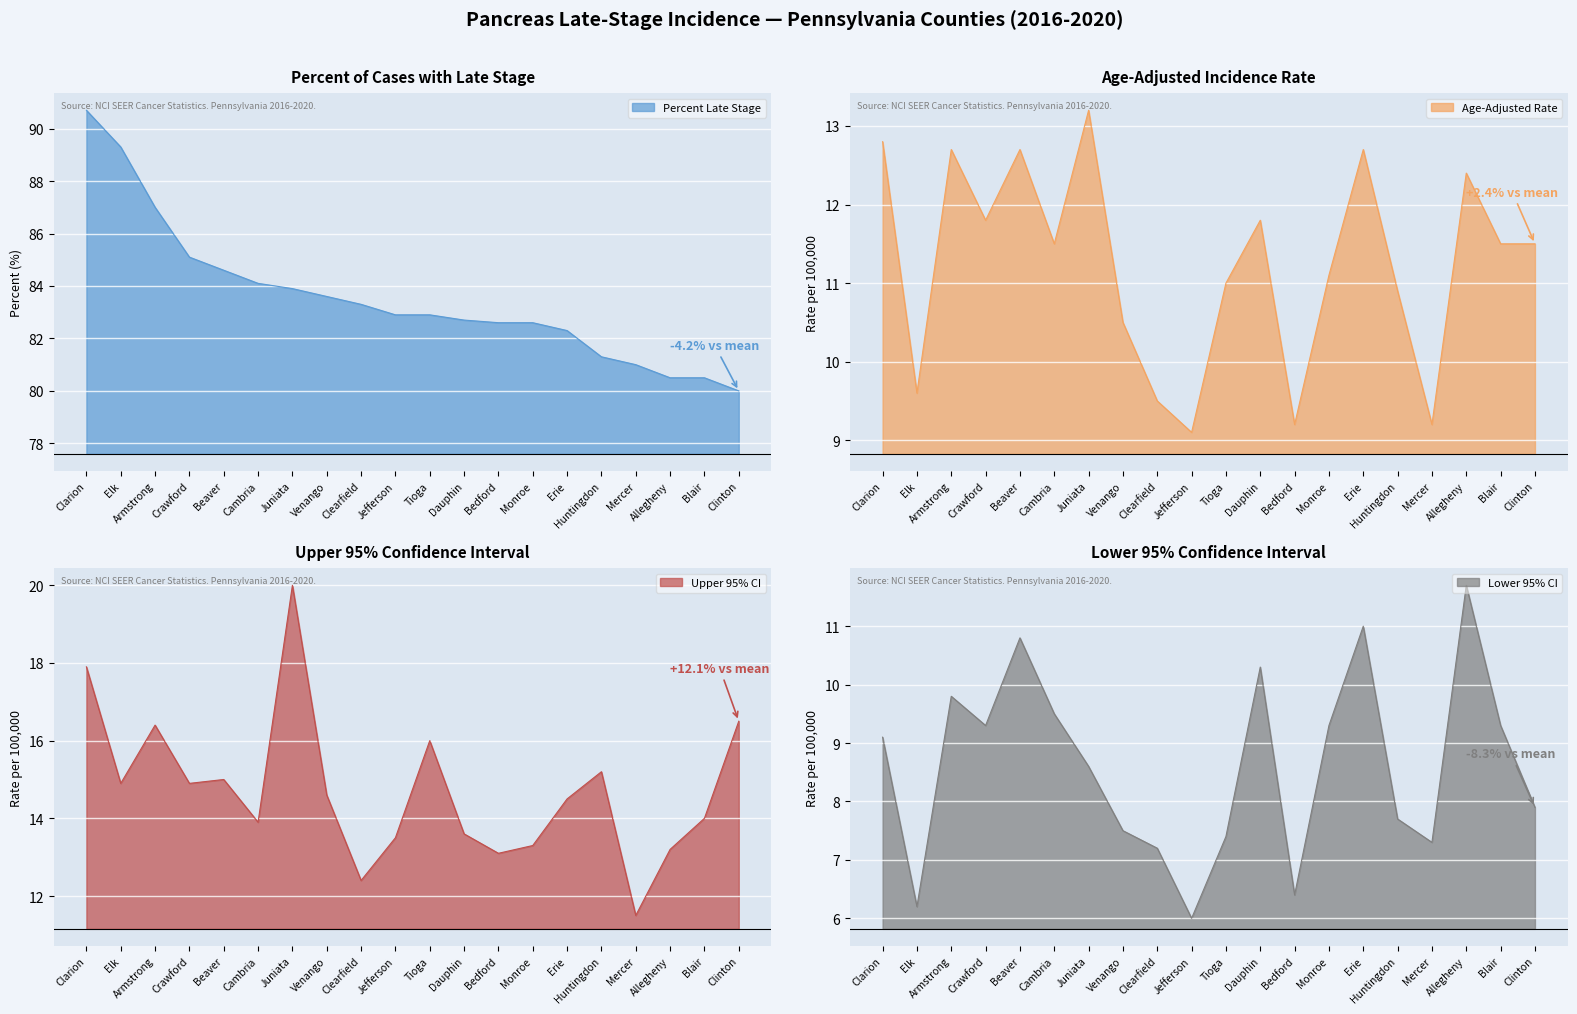

What is the difference between the maximum and minimum values in the Percent Late Stage series?

10.7